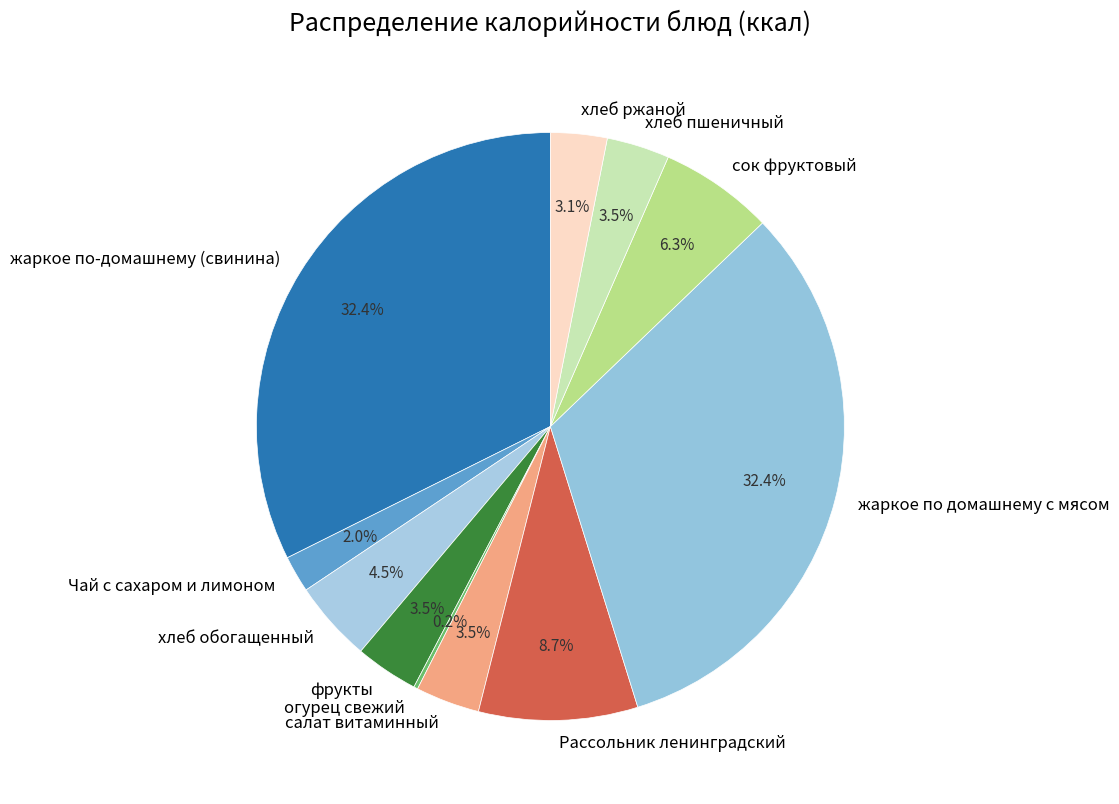

True or false: Рассольник ленинградский accounts for 9% of the total.

True